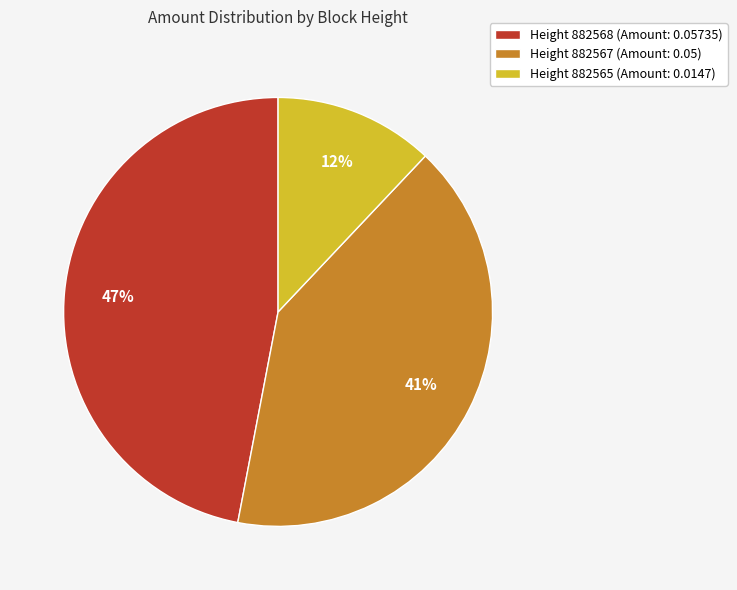

True or false: Height 882568 (Amount: 0.05735) accounts for 61% of the total.

False